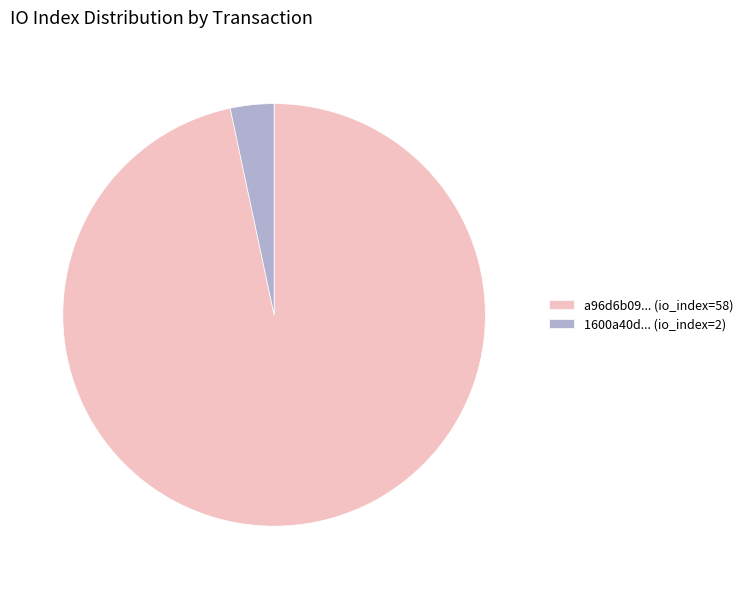

Which category has the biggest portion of the pie?

a96d6b09... (io_index=58)